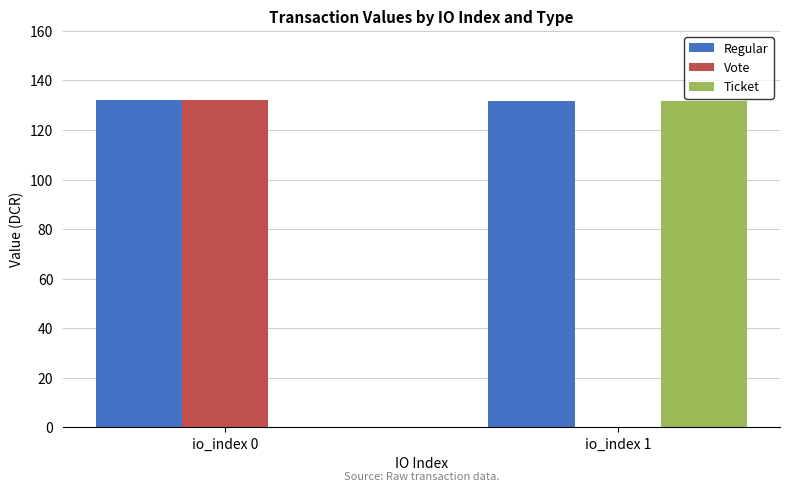

How many groups of bars are there?

2